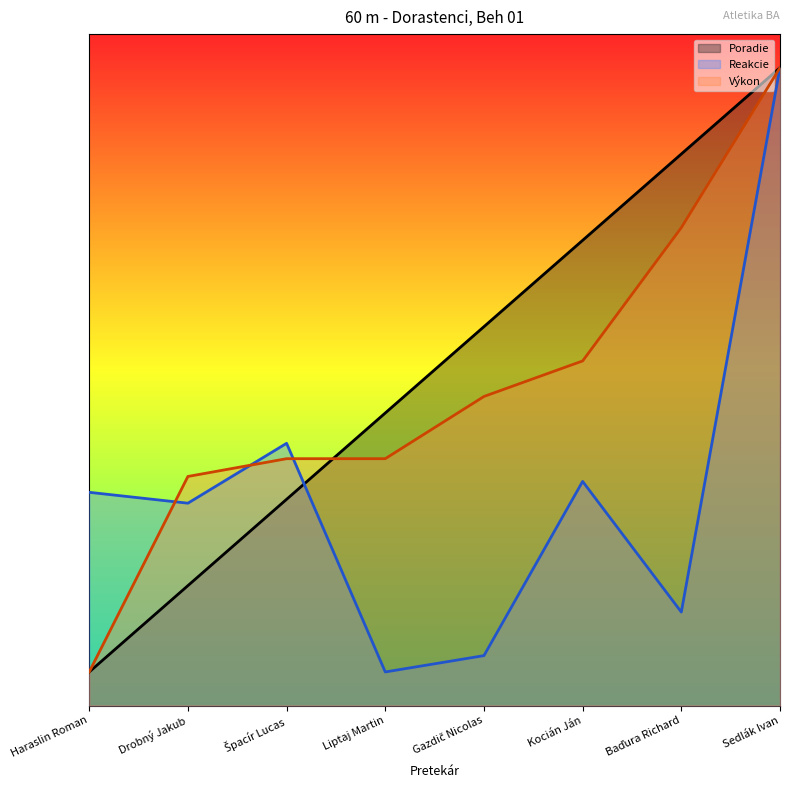

Where does the Výkon series first go above 4?

Gazdič Nicolas